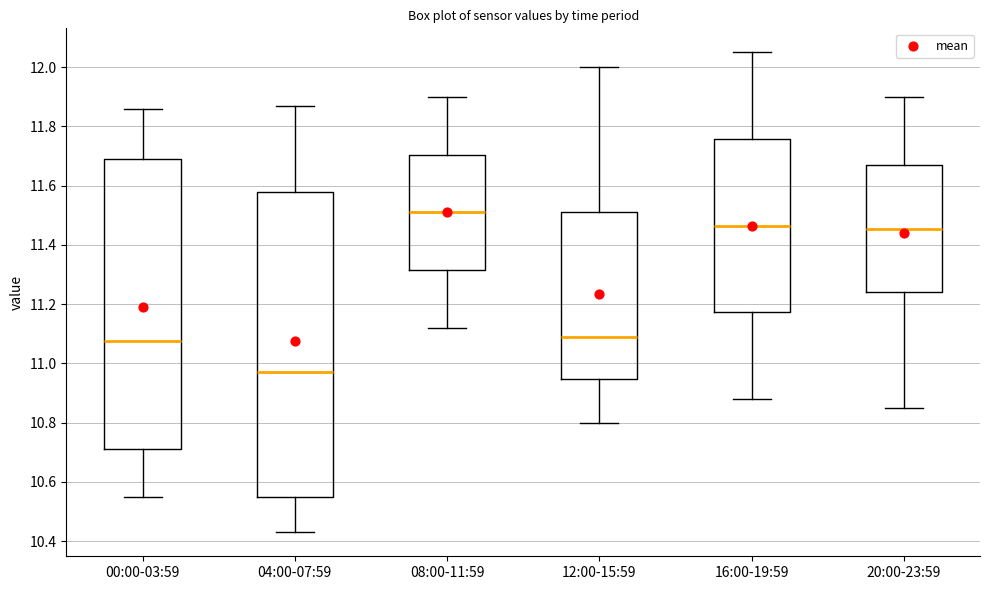

Where does the median line of the box for 12:00-15:59 sit on the y-axis? The values are not printed on the chart, so give them approximately, as read against the axis.

11.10